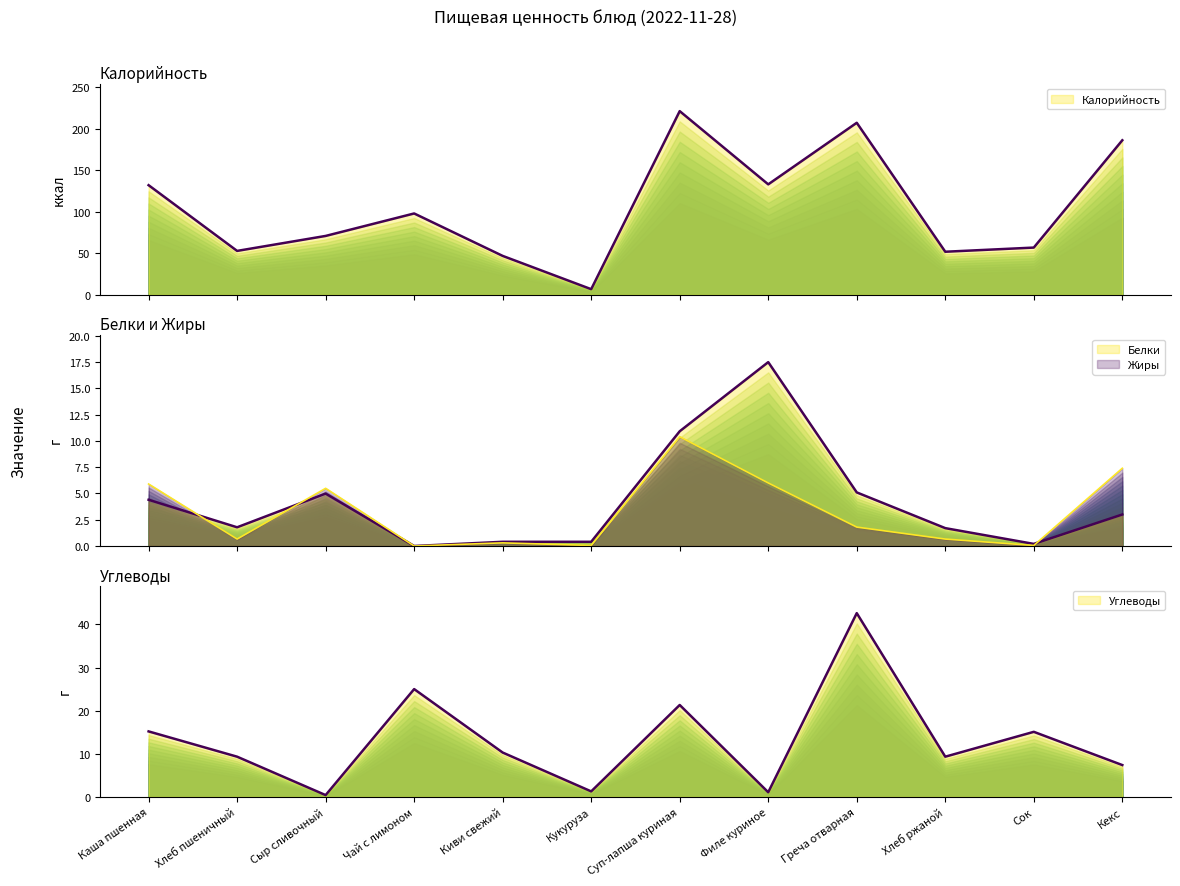

What is the spread (max minus min) of values at Чай с лимоном?

98.0